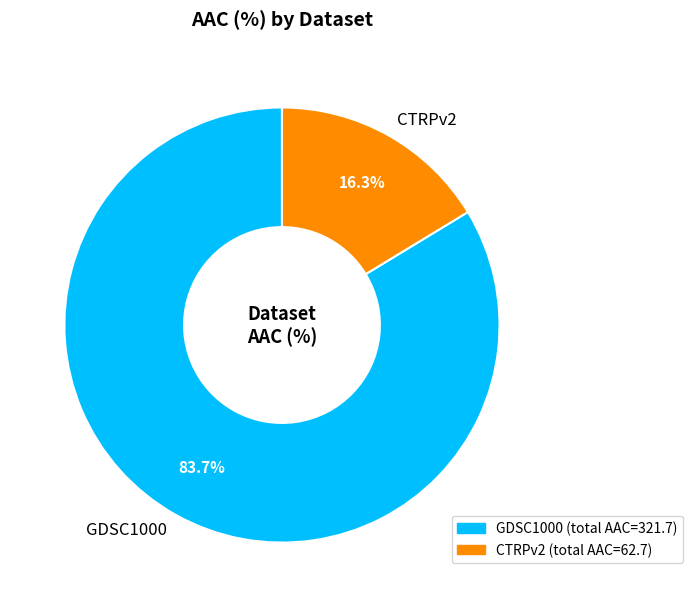

Do GDSC1000 and CTRPv2 together represent more than half of the pie?

Yes